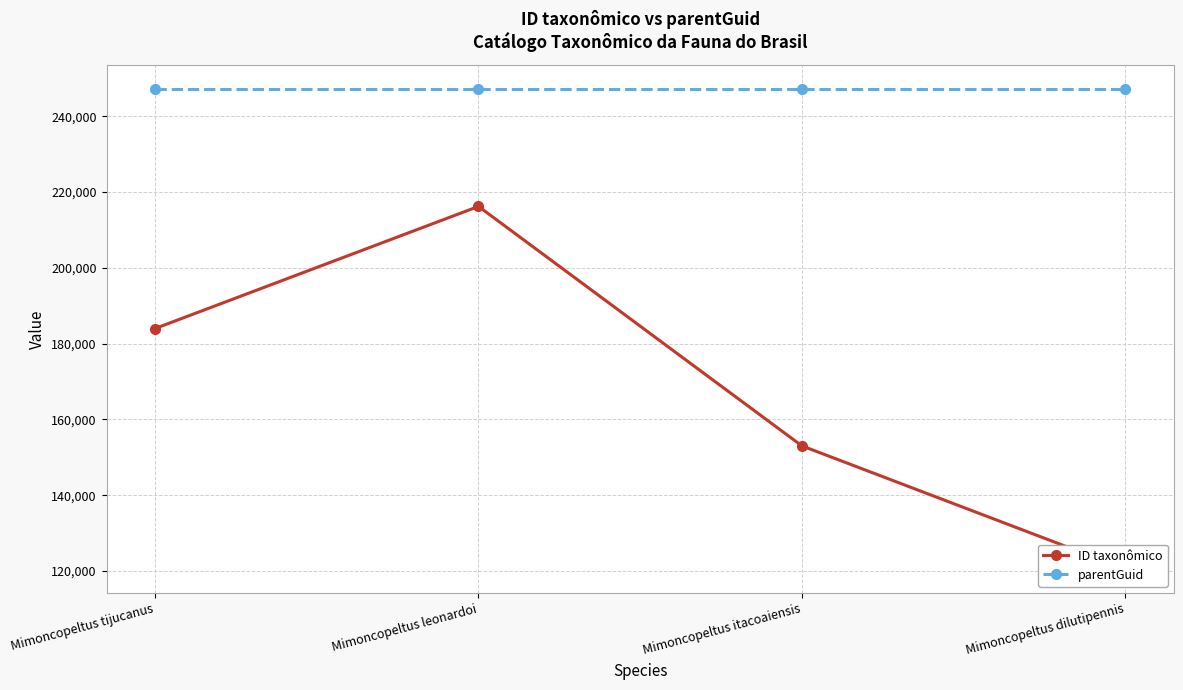

Which has a higher value, Mimoncopeltus tijucanus or Mimoncopeltus leonardoi?

Mimoncopeltus leonardoi